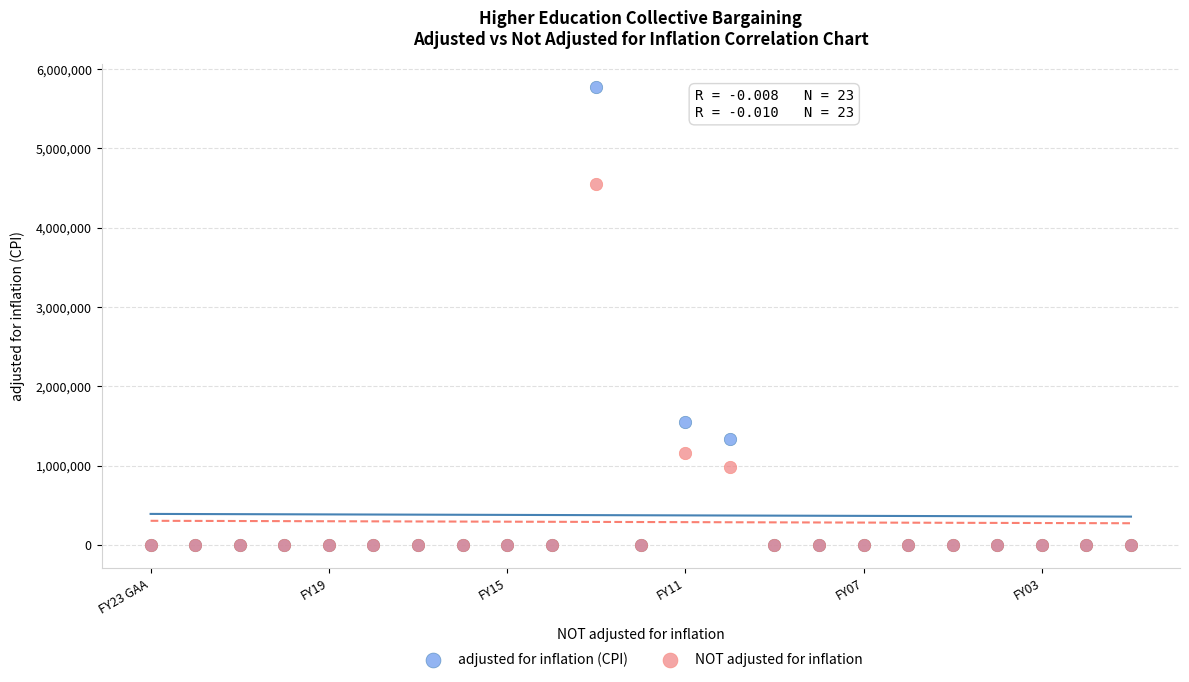

In the NOT adjusted for inflation series, what Y value is closest to 2275065?

1163669